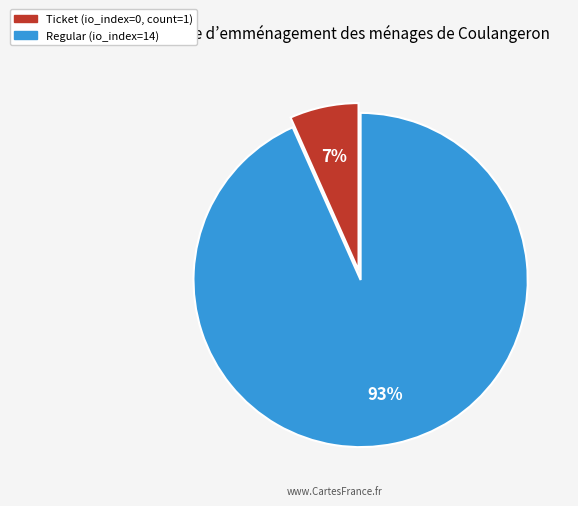

What is the majority slice?

Regular